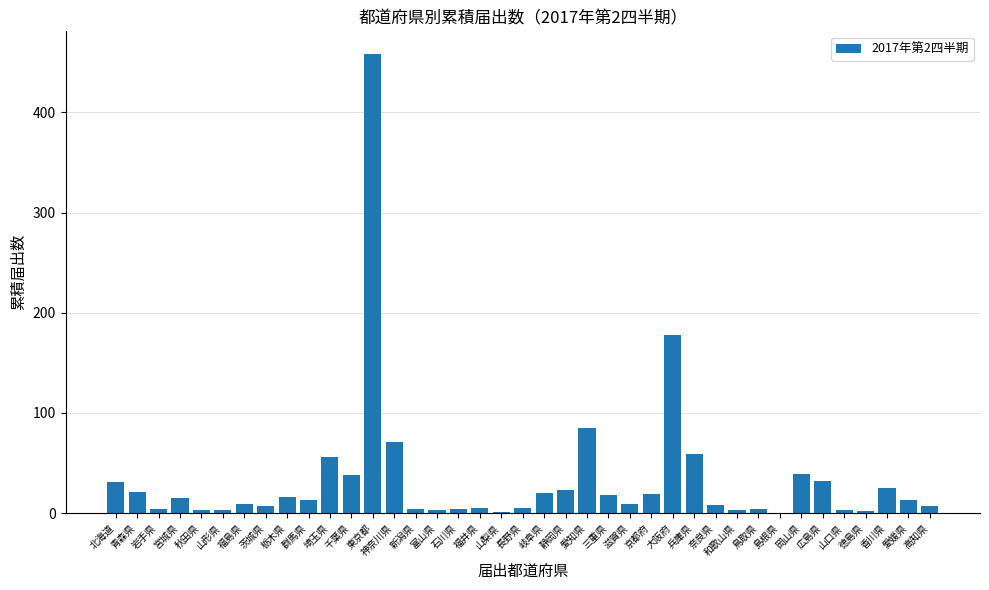

What is the change in value from 静岡県 to 愛媛県?

-10